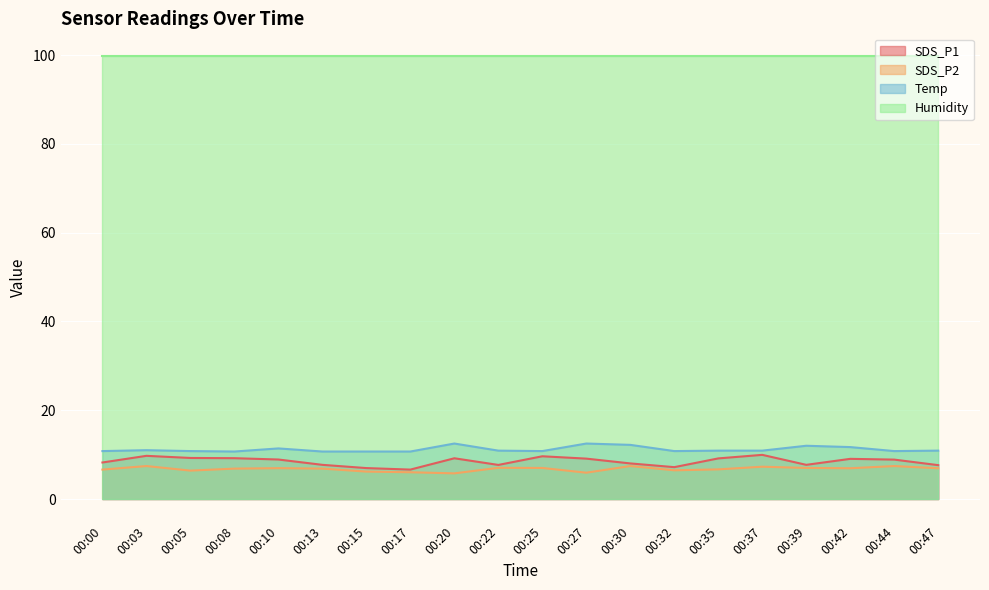

What is the greatest value displayed?

99.9